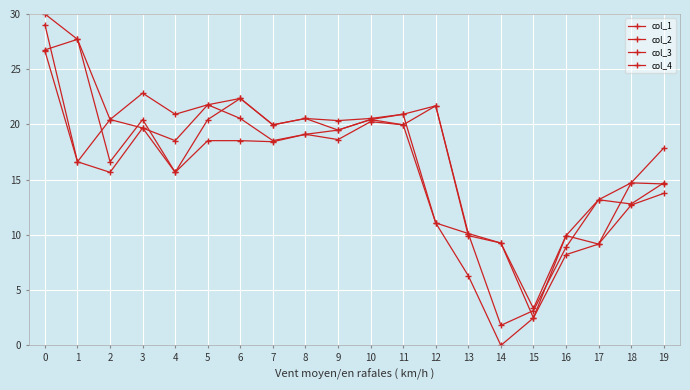

Is this an area chart (filled region under the line)?

No